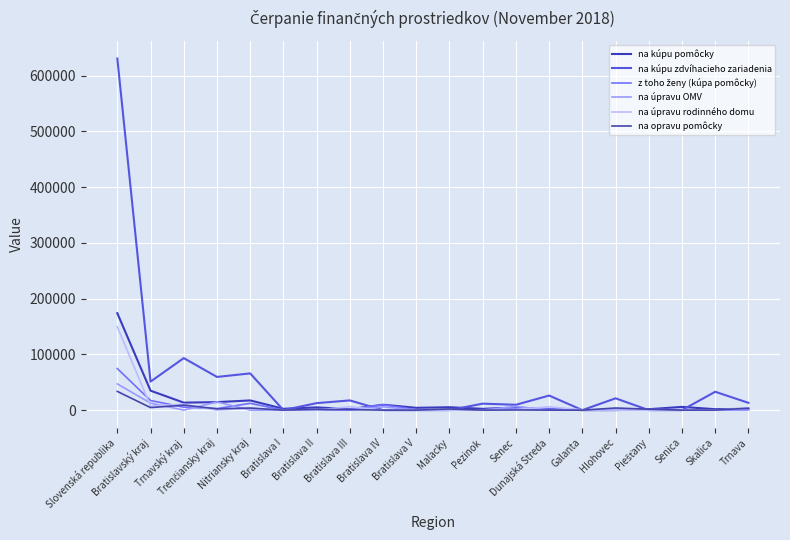

How many lines are shown in the chart?

6